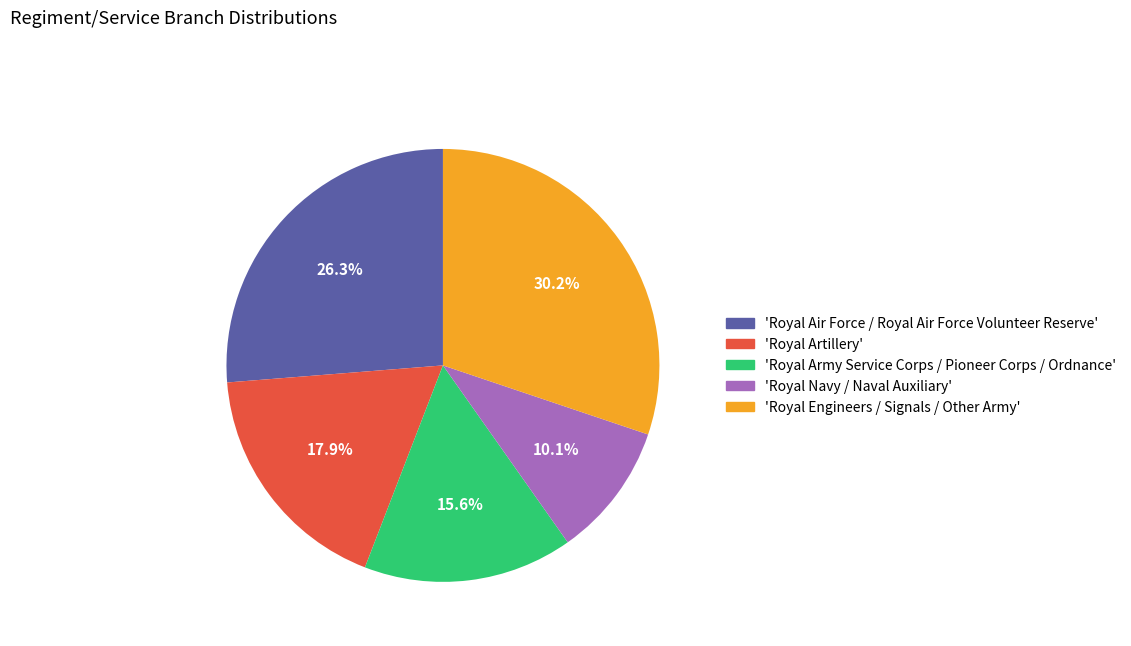

What percentage do 'Royal Army Service Corps / Pioneer Corps / Ordnance' and 'Royal Navy / Naval Auxiliary' together represent?

25.7%